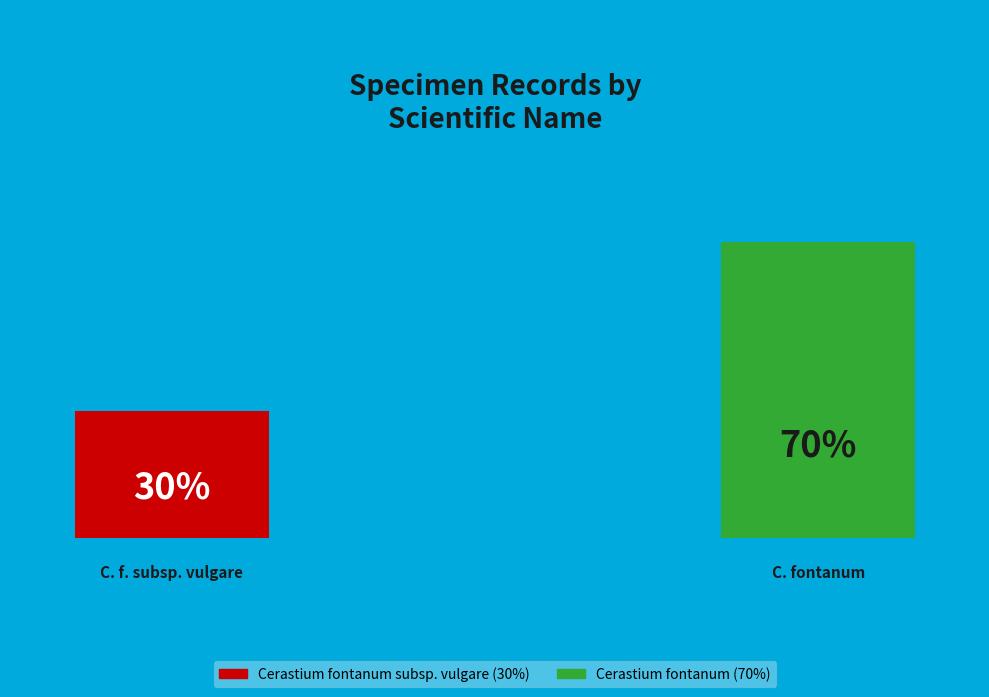

To the nearest percent, what is the average slice percentage?

50%